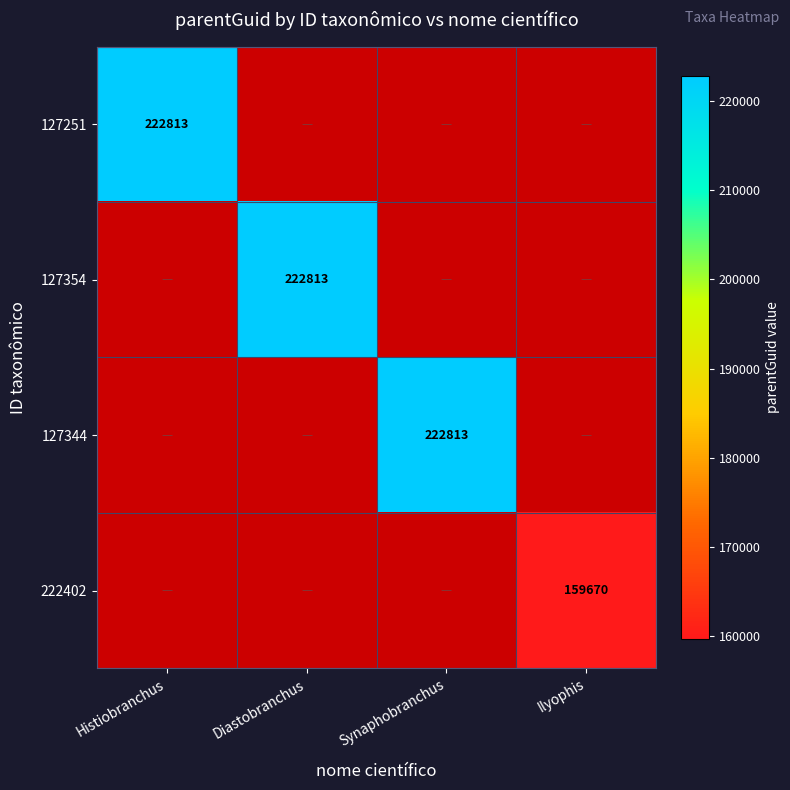

Which has a higher value, Histiobranchus or Diastobranchus?

Diastobranchus